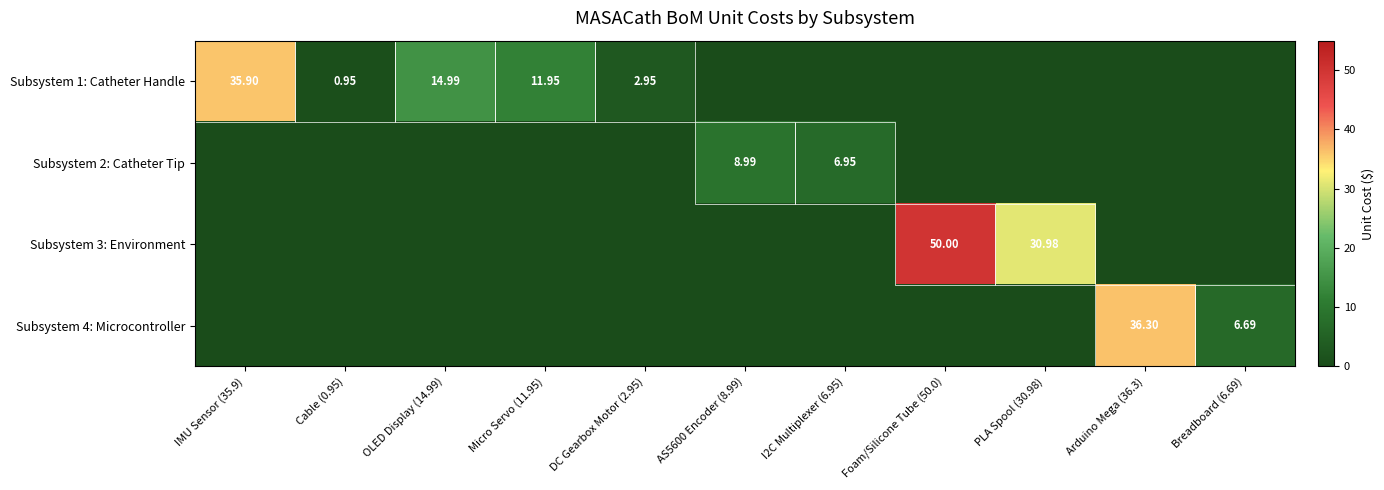

What is the spread (max minus min) of values at OLED Display (14.99)?

15.0